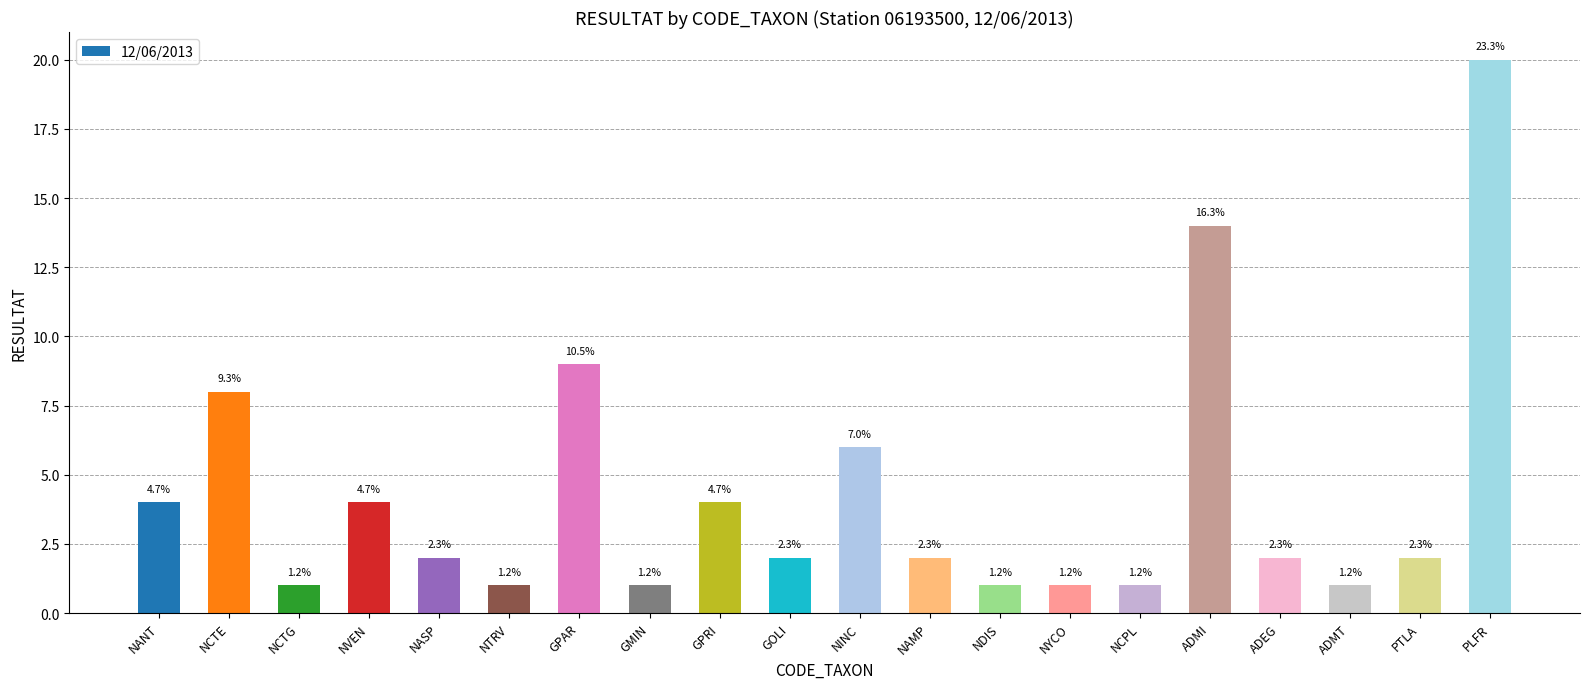

How many bars are there in total?

20